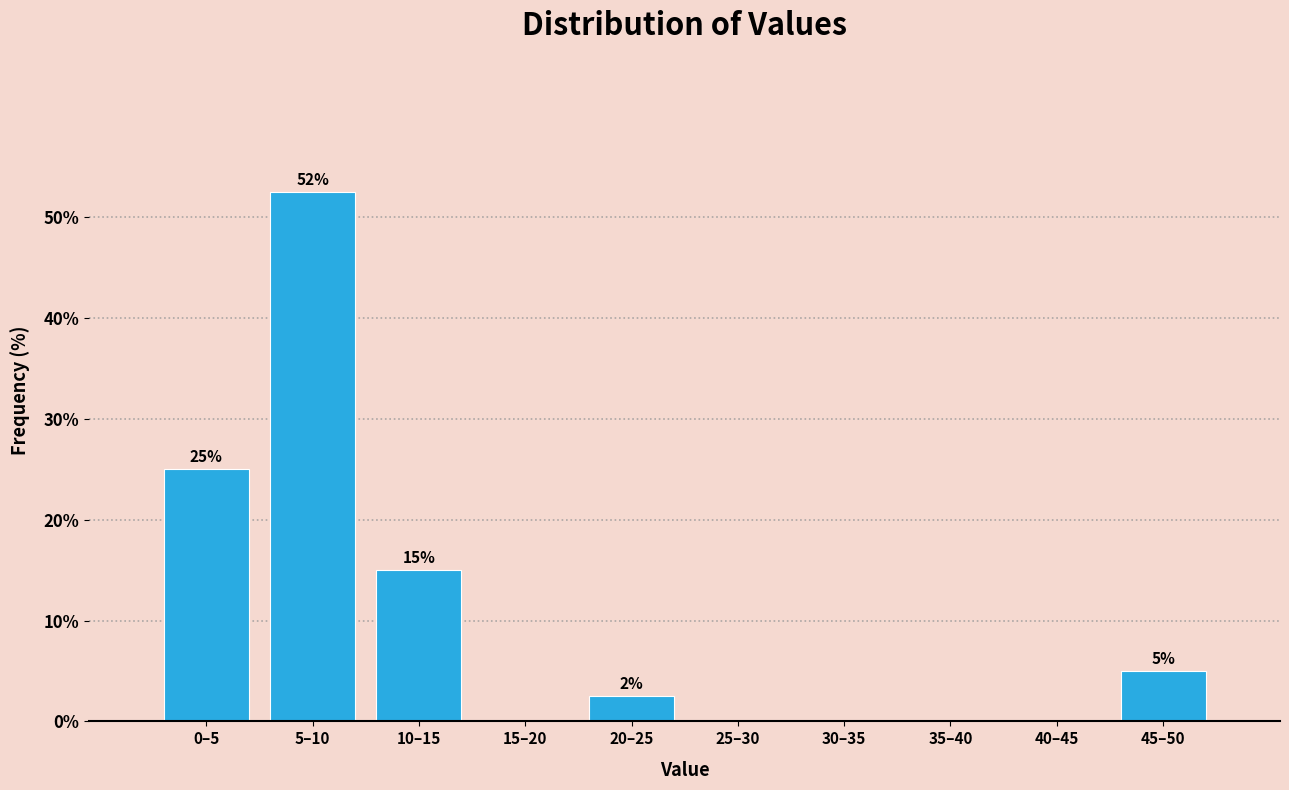

Which category has the highest value across all series?

5–10